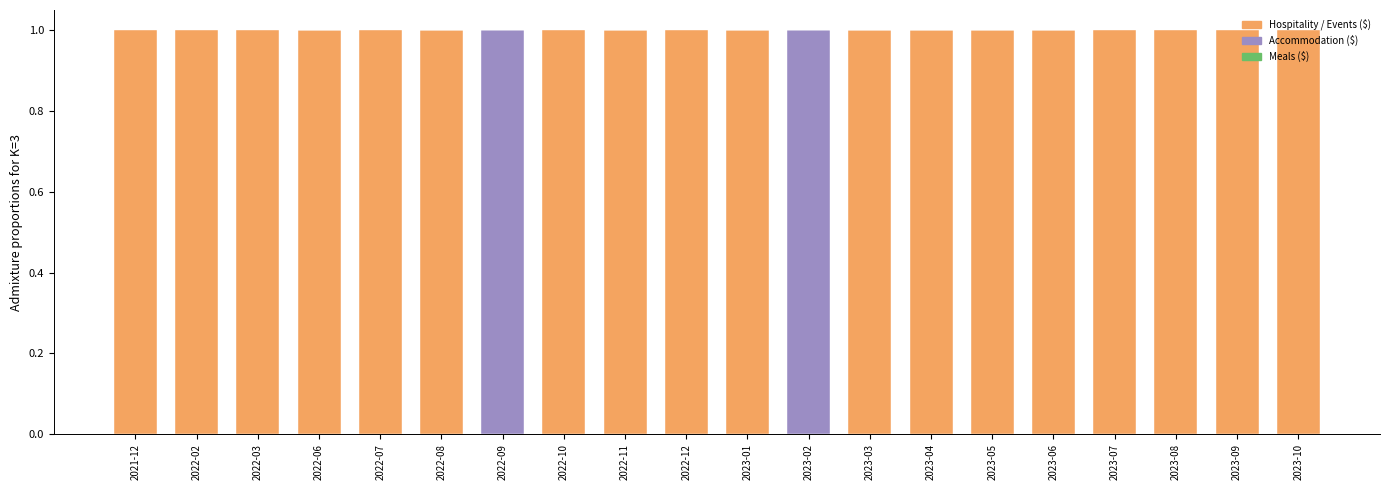

Between 2022-07 and 2023-05, which series saw the biggest shift?

Hospitality / Events ($)